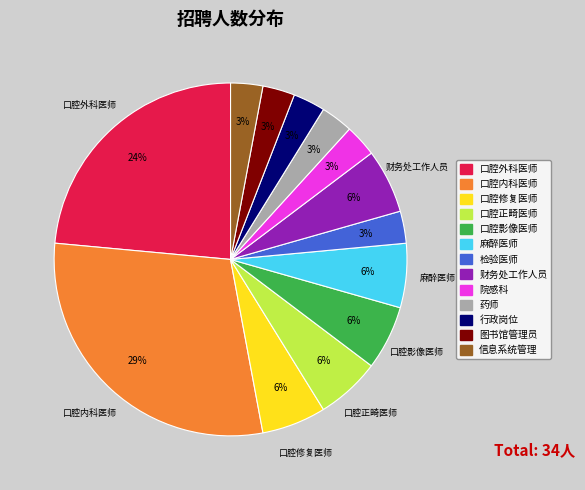

What is the largest slice in the pie chart?

口腔内科医师